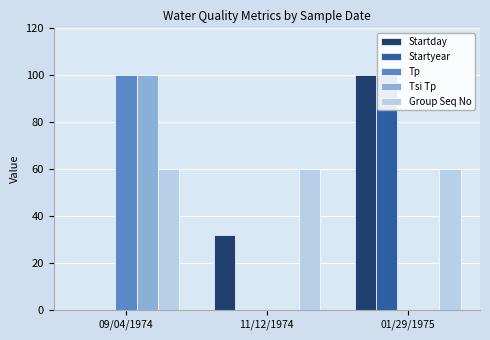

The value of Group Seq No at 11/12/1974 is 60. True or false?

True